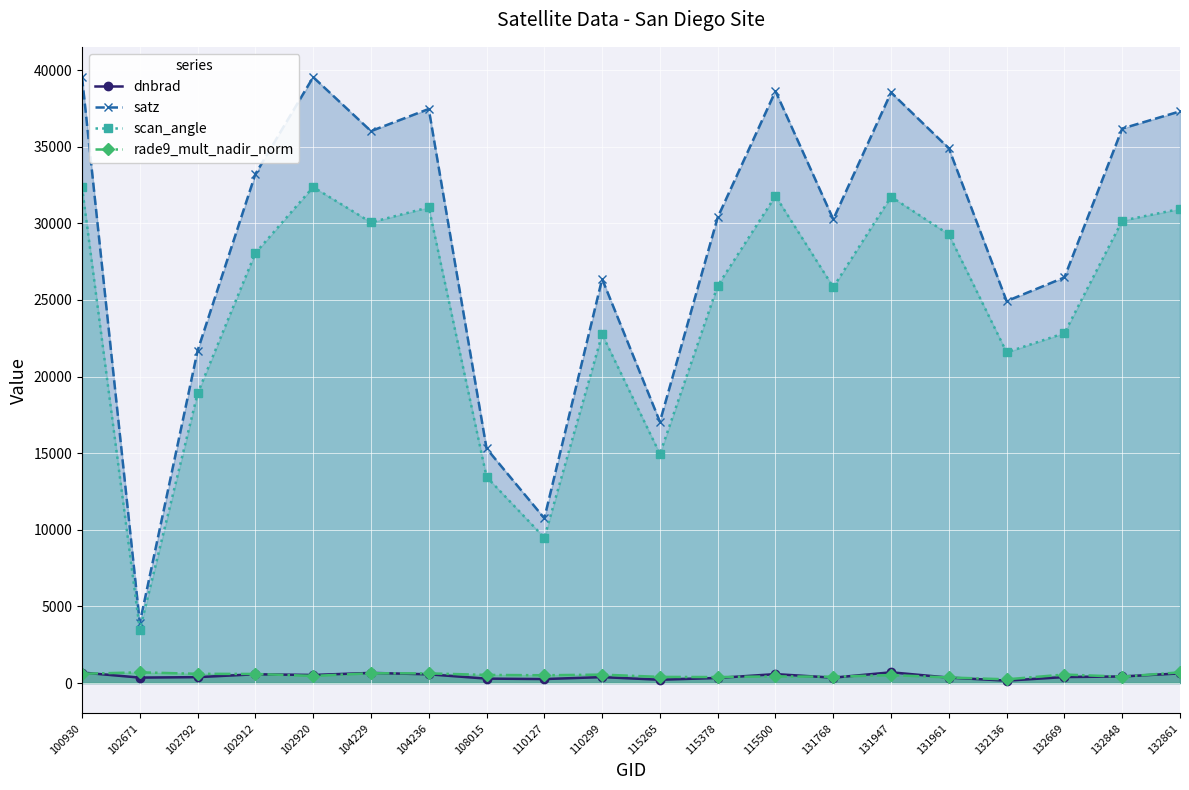

What is the sum of the scan_angle values at 100930 and 132848?

62529.3